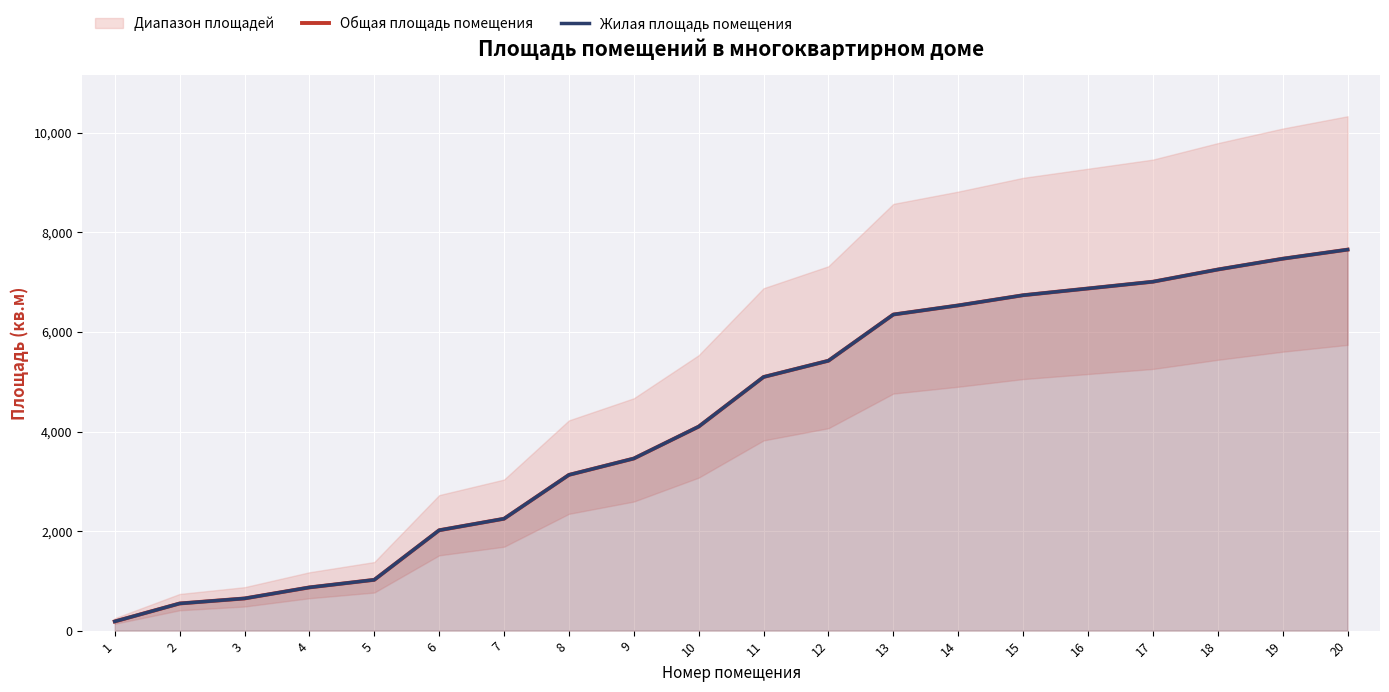

What is the value of the Общая площадь помещения point at the 7th from the left?

2248.0